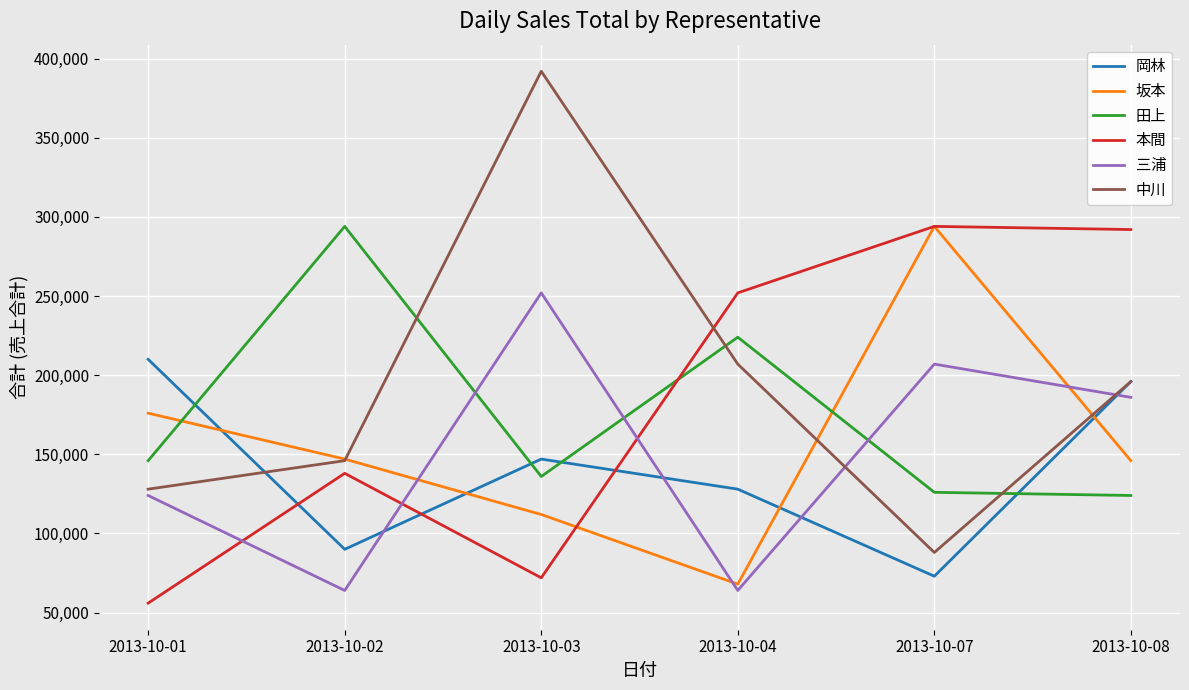

Which series has the largest total across all categories?

中川